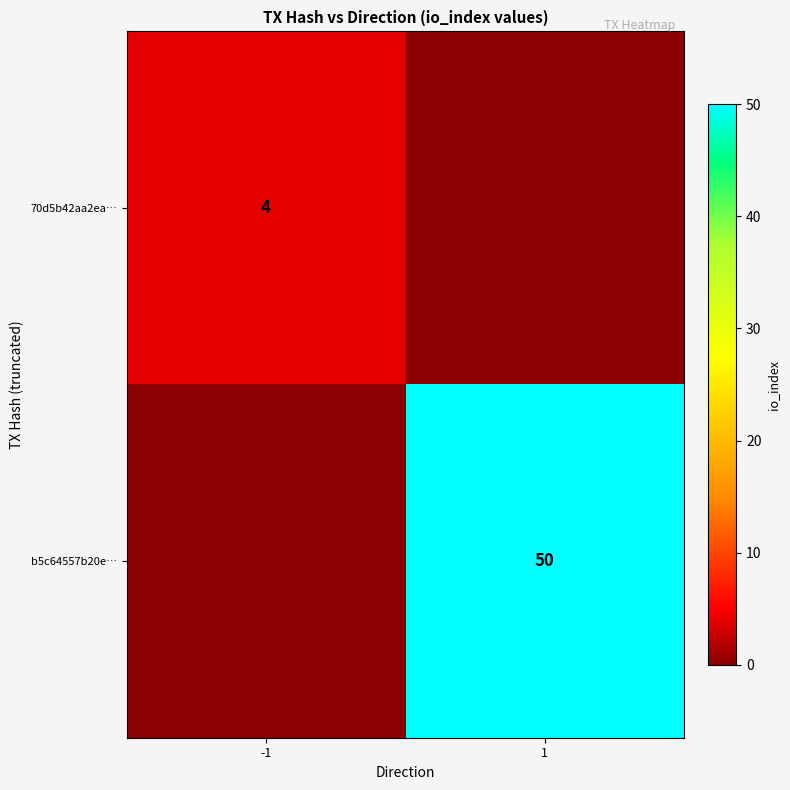

True or false: 70d5b42aa2ea… has a value of 6 at -1.

False